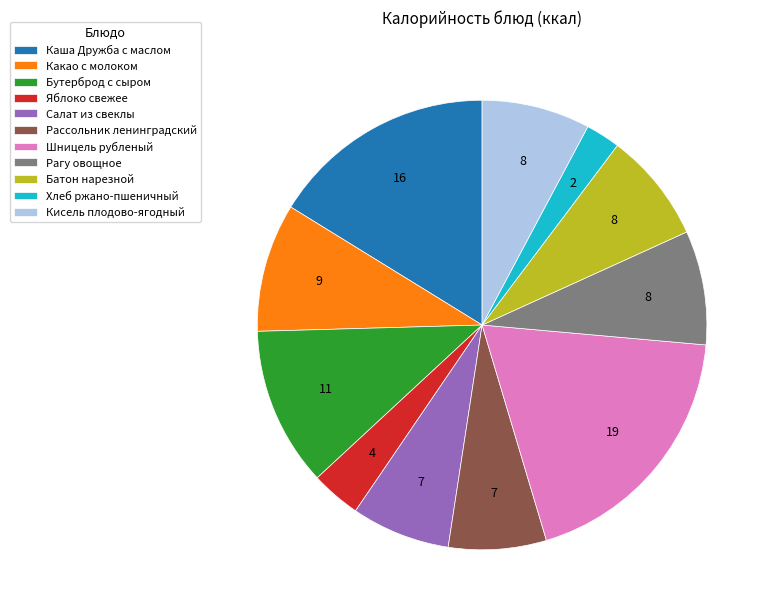

Is Шницель рубленый the majority of the pie?

No